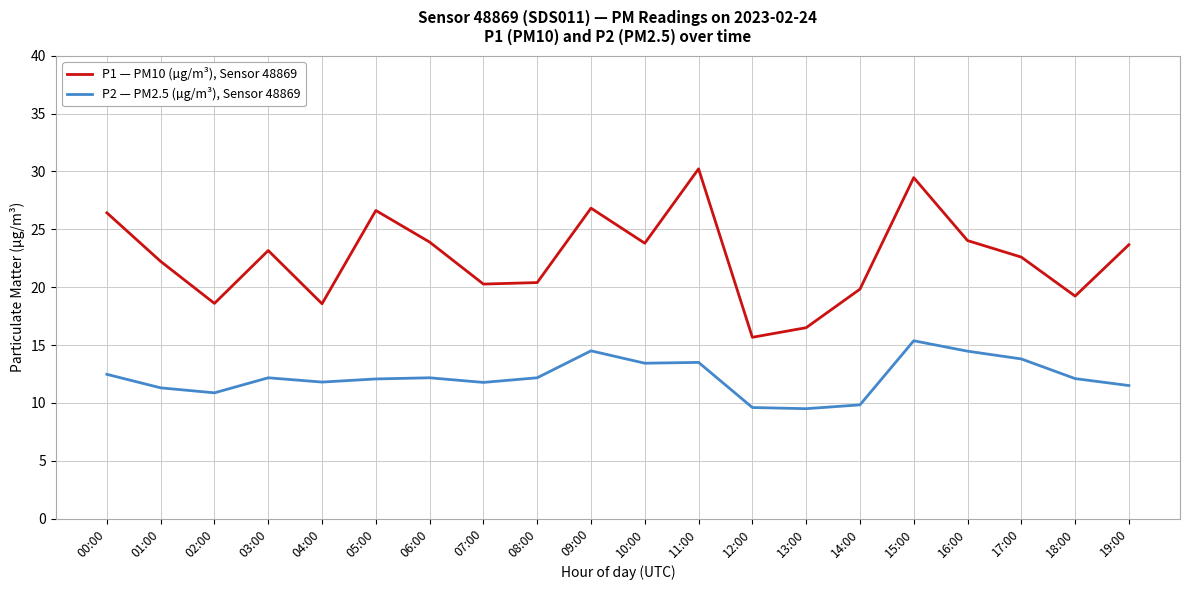

Rank the series at 08:00 from lowest to highest value.

P2 — PM2.5 (µg/m³), Sensor 48869, P1 — PM10 (µg/m³), Sensor 48869